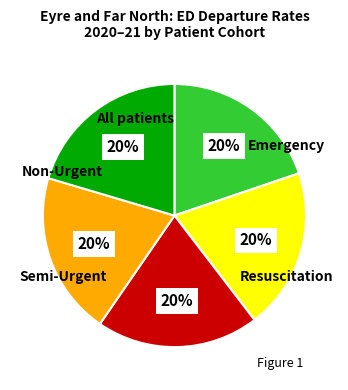

Which slice is the smallest?

All patients